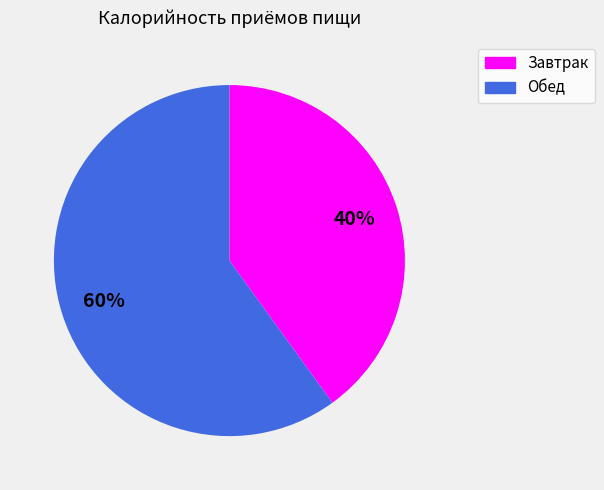

What is the ratio of the value at Завтрак to the value at Обед?

0.7